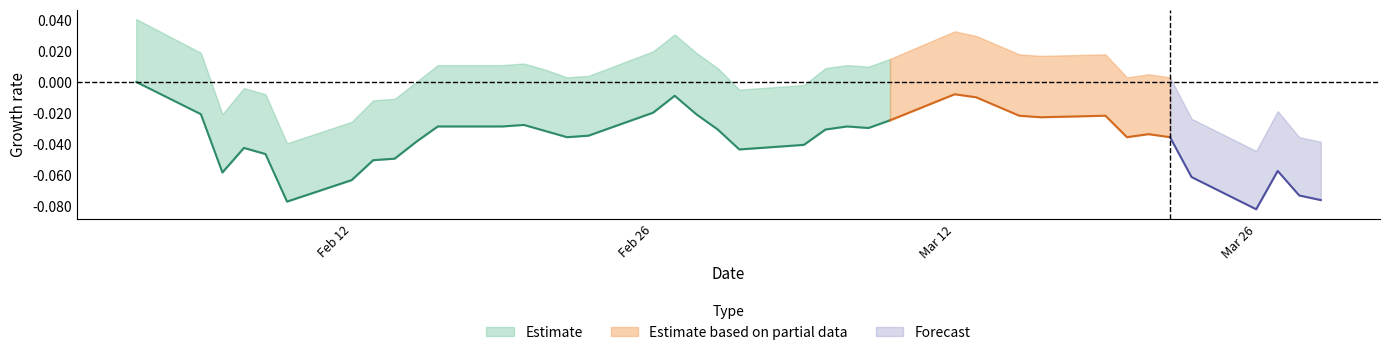

Does the chart have visible grid lines?

No